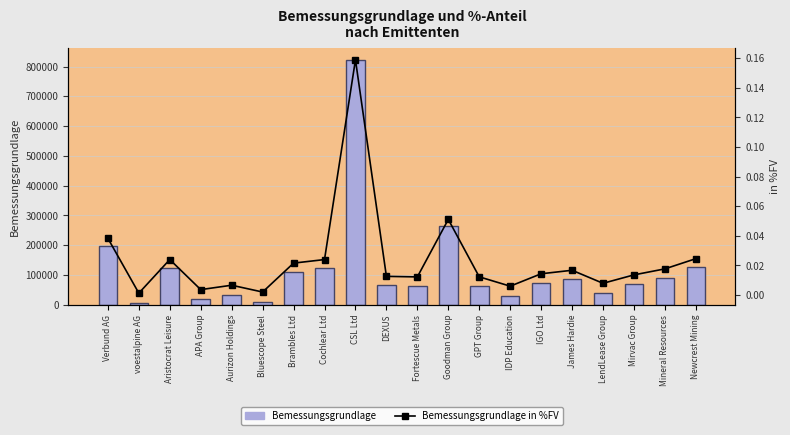

What is the difference between the Bemessungsgrundlage values at Fortescue Metals and Goodman Group?

200561.0